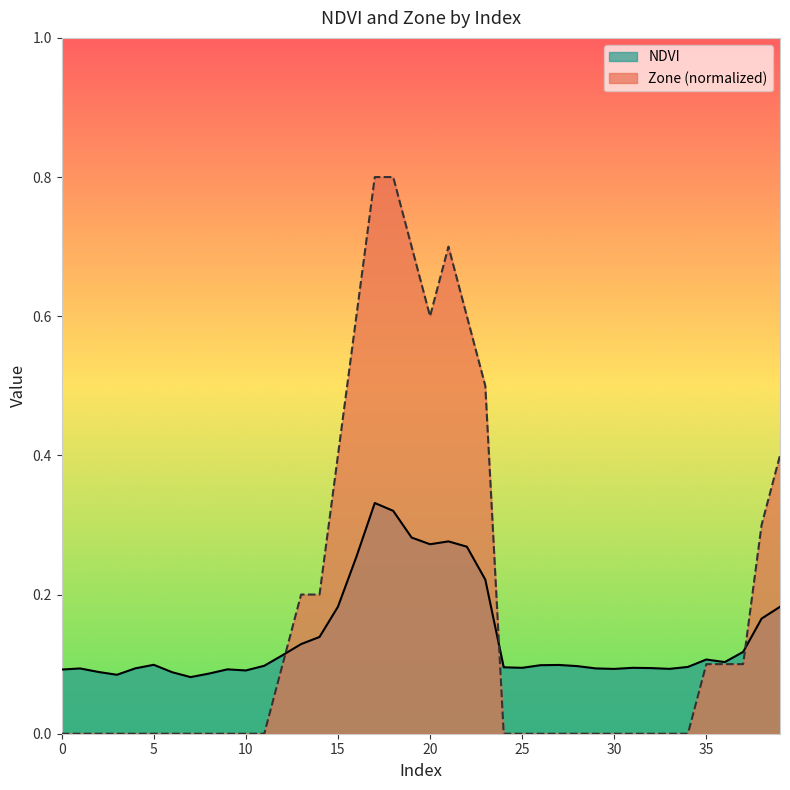

At which category is the sum across all series the highest?

17